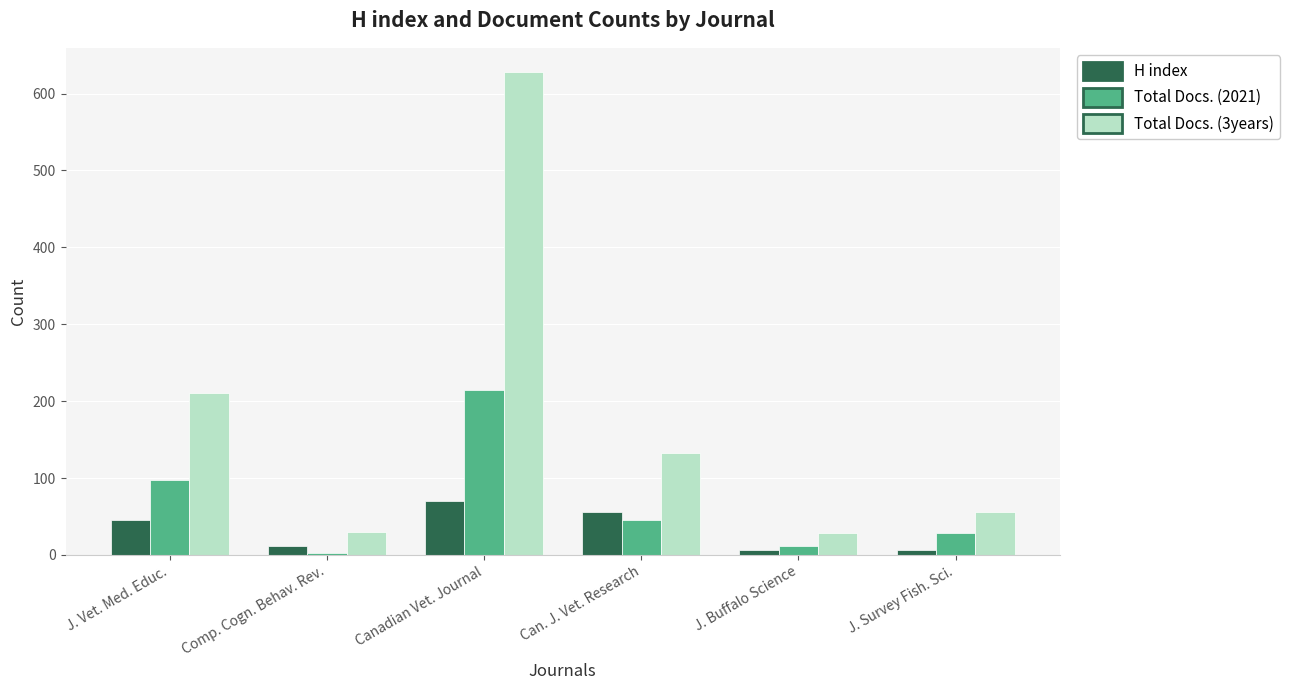

What is the sum of the Total Docs. (3years) values at Can. J. Vet. Research and J. Survey Fish. Sci.?

188